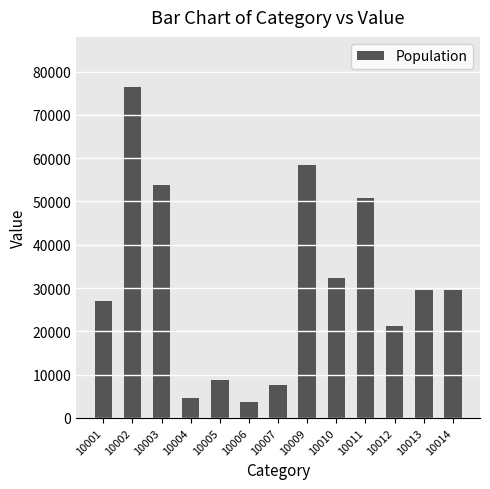

What is the sum of all values?

403751